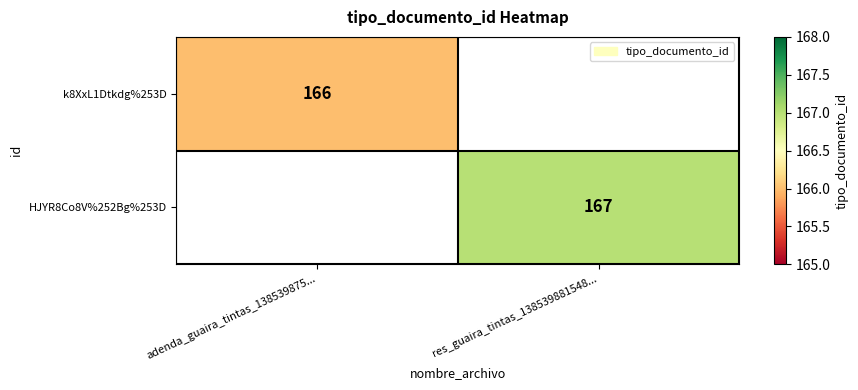

At how many categories does at least one series exceed 166?

1